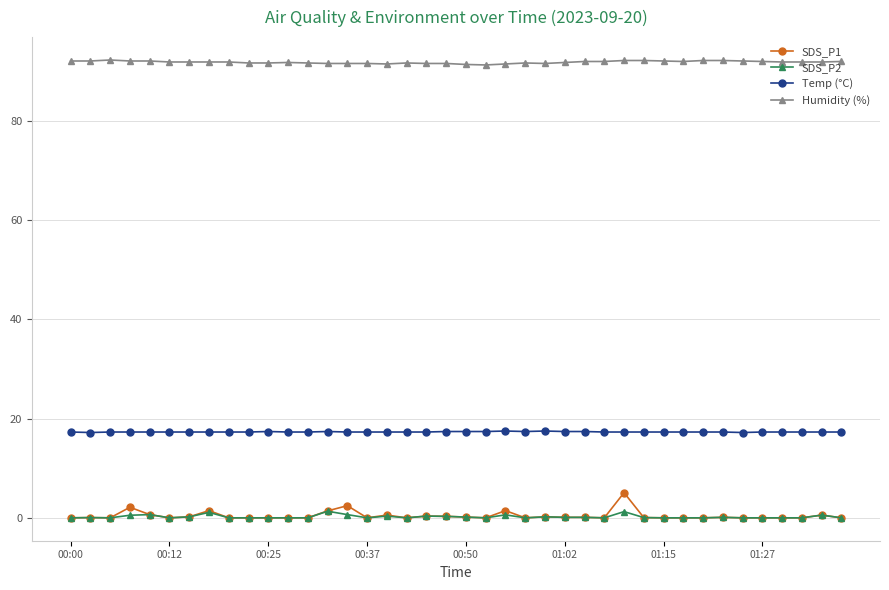

At how many categories does at least one series exceed 72?

40